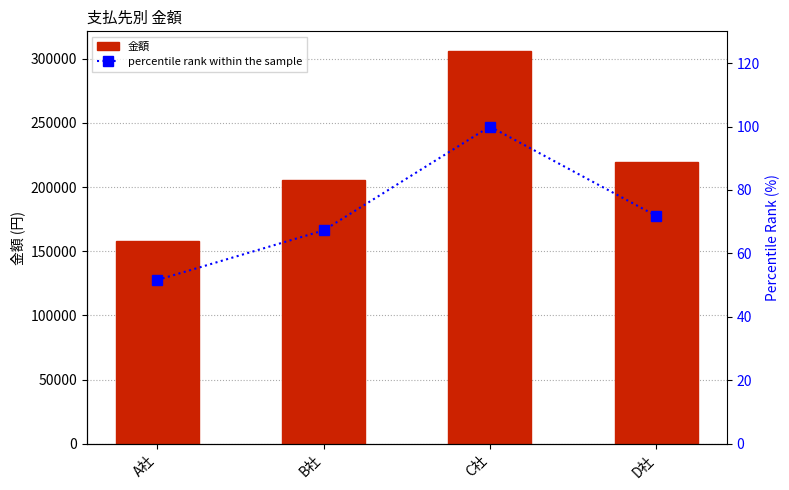

What position from the left is D社?

4